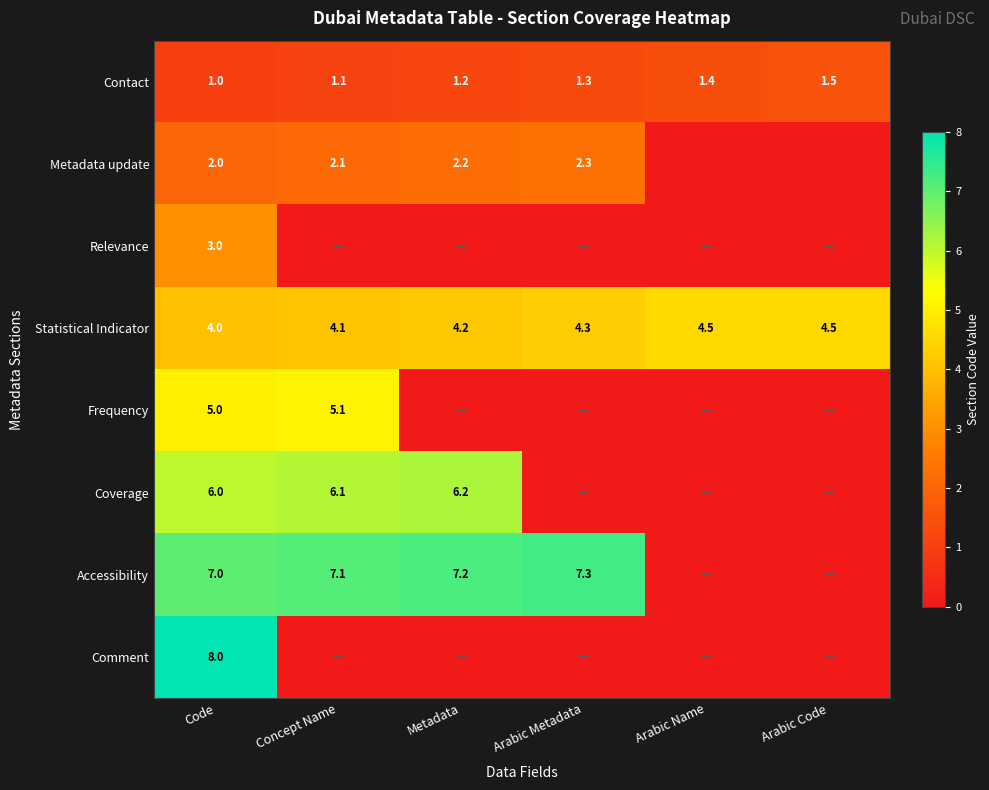

Is it true that Accessibility equals 12.1 at Arabic Metadata?

False